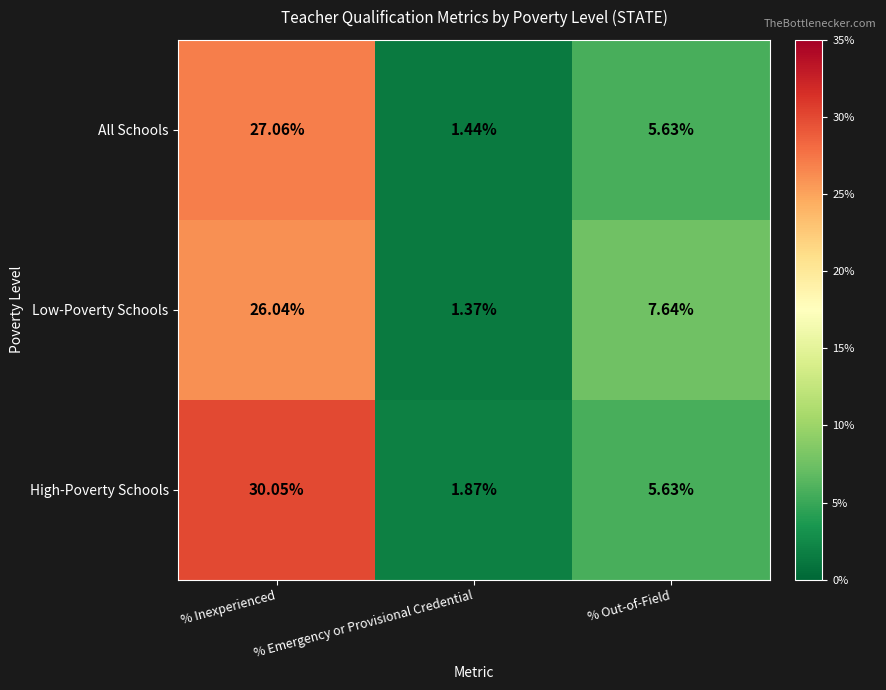

Rank the series by their average value, from highest to lowest.

High-Poverty Schools, Low-Poverty Schools, All Schools